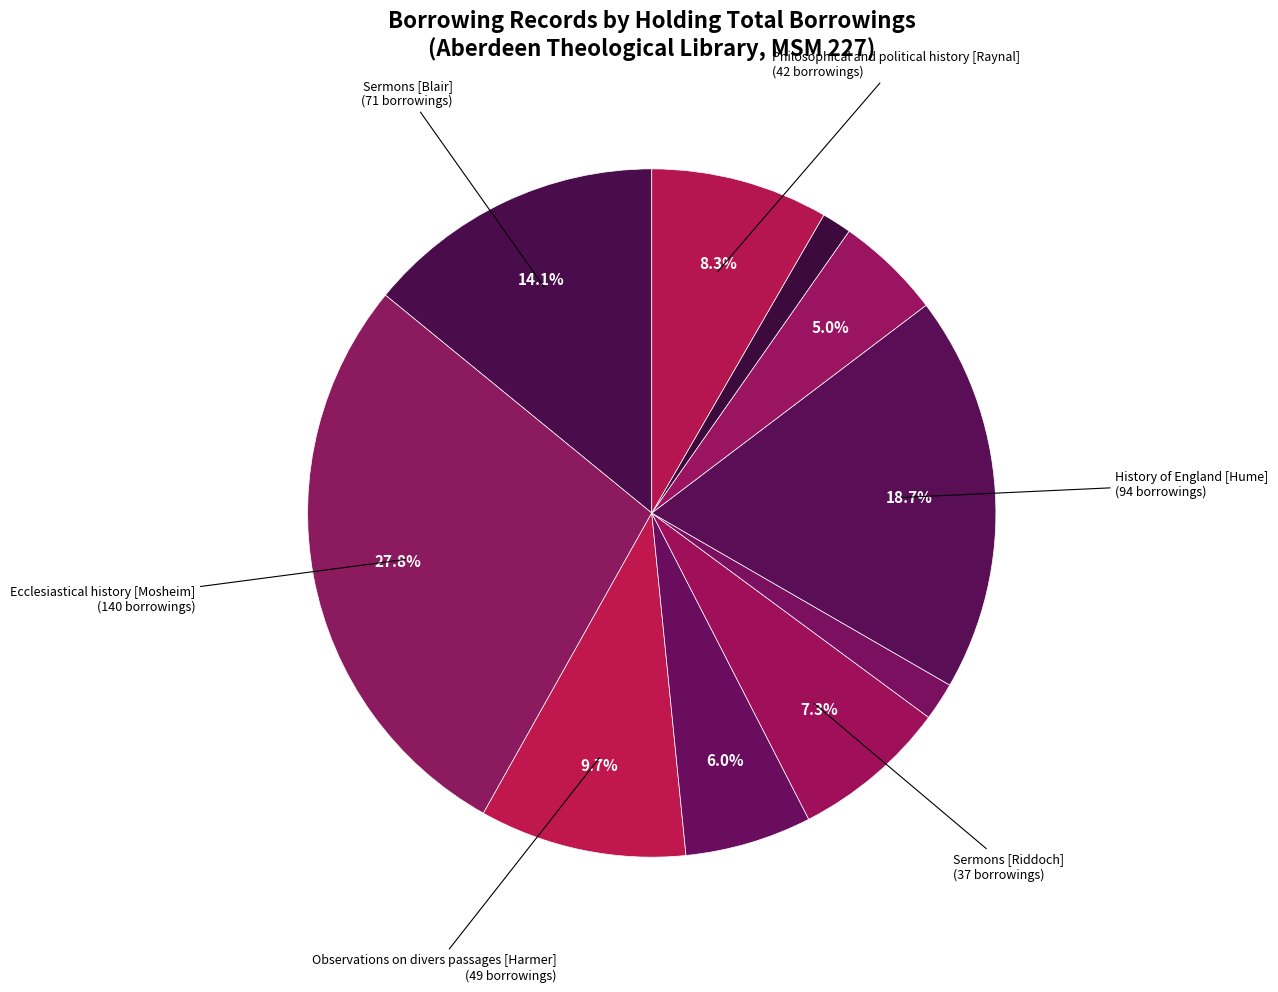

How many segments does this pie chart have?

10